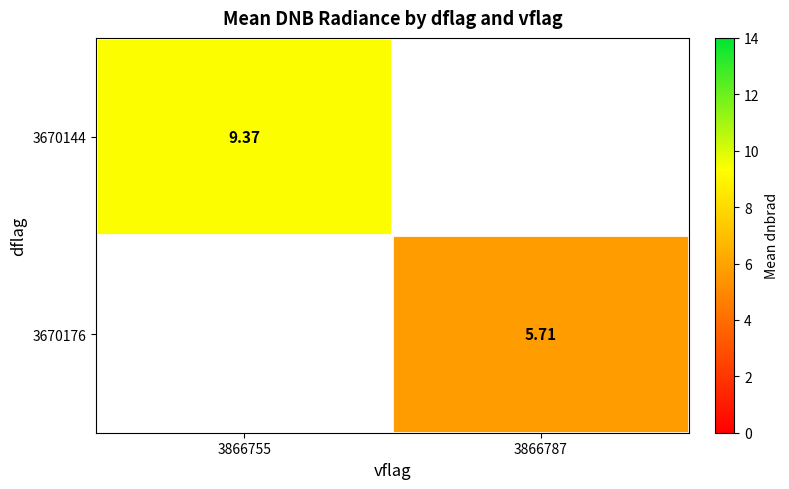

Is the value of 3670176 at 3866787 greater than the value of 3670144 at 3866755?

No